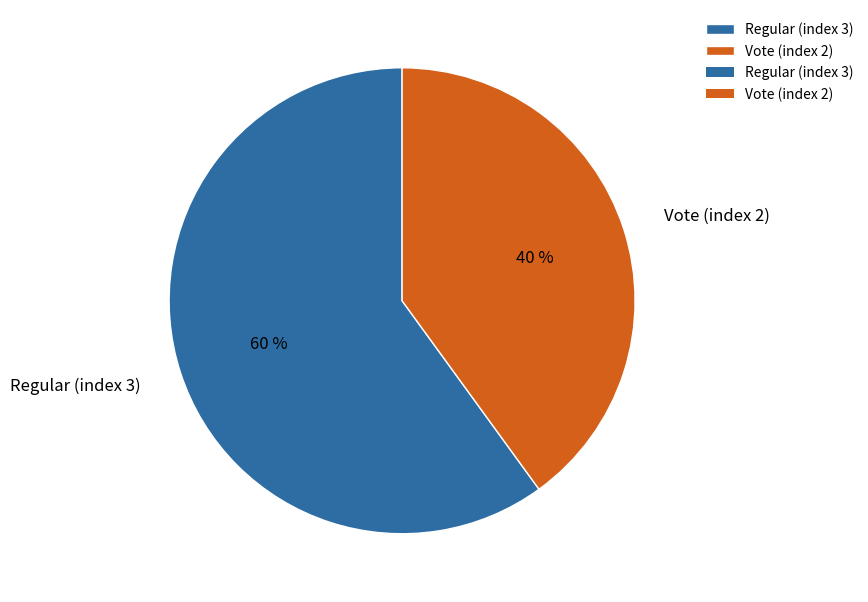

Is there any slice that represents more than half of the pie?

Yes